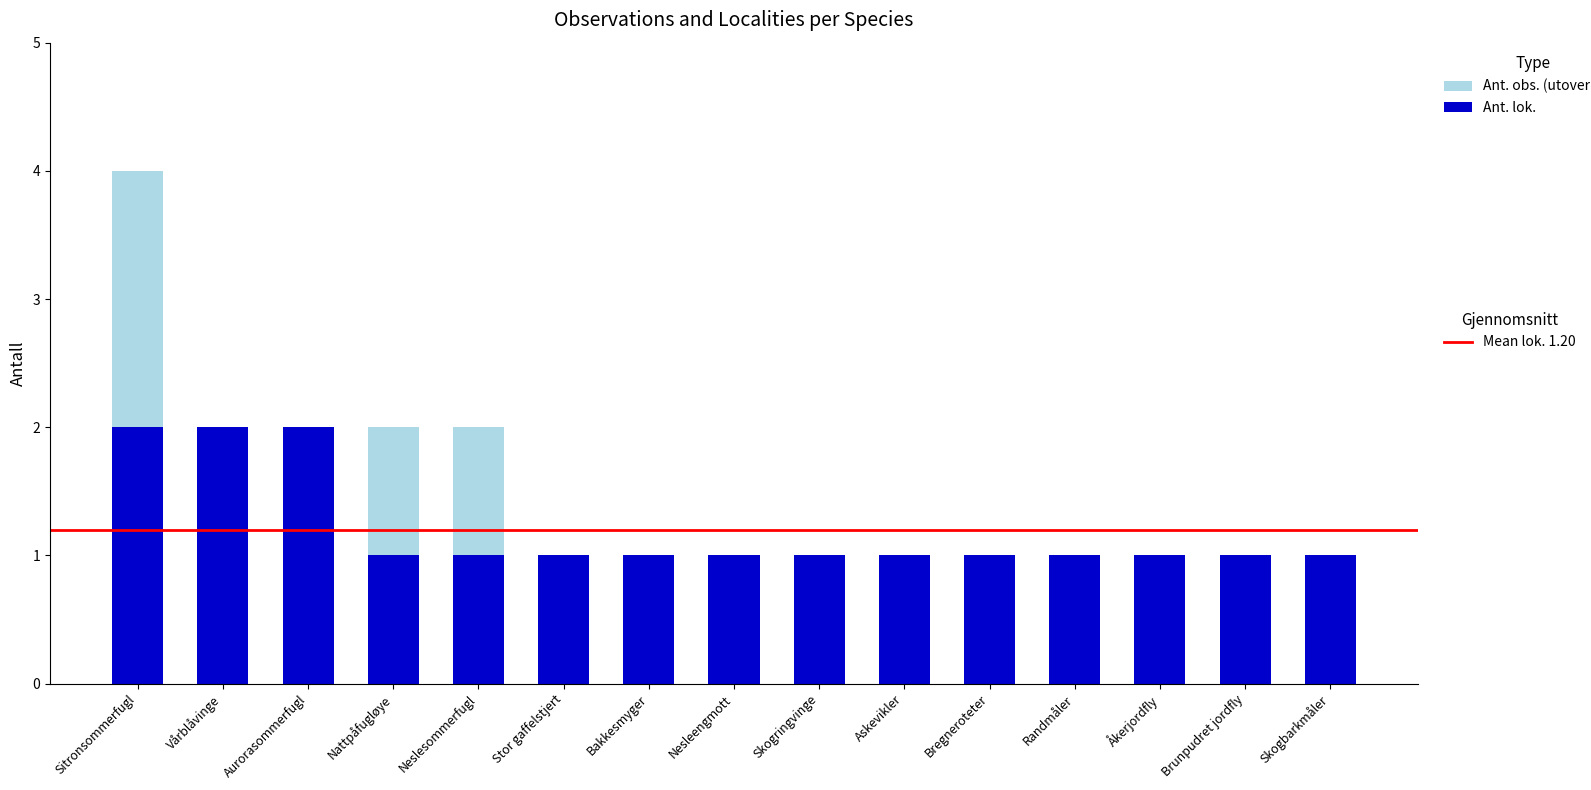

At which category is the sum across all series the highest?

Sitronsommerfugl